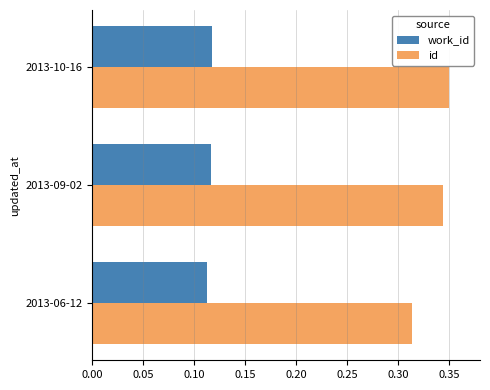

True or false: id has a value of 0.2 at 2013-10-16.

False